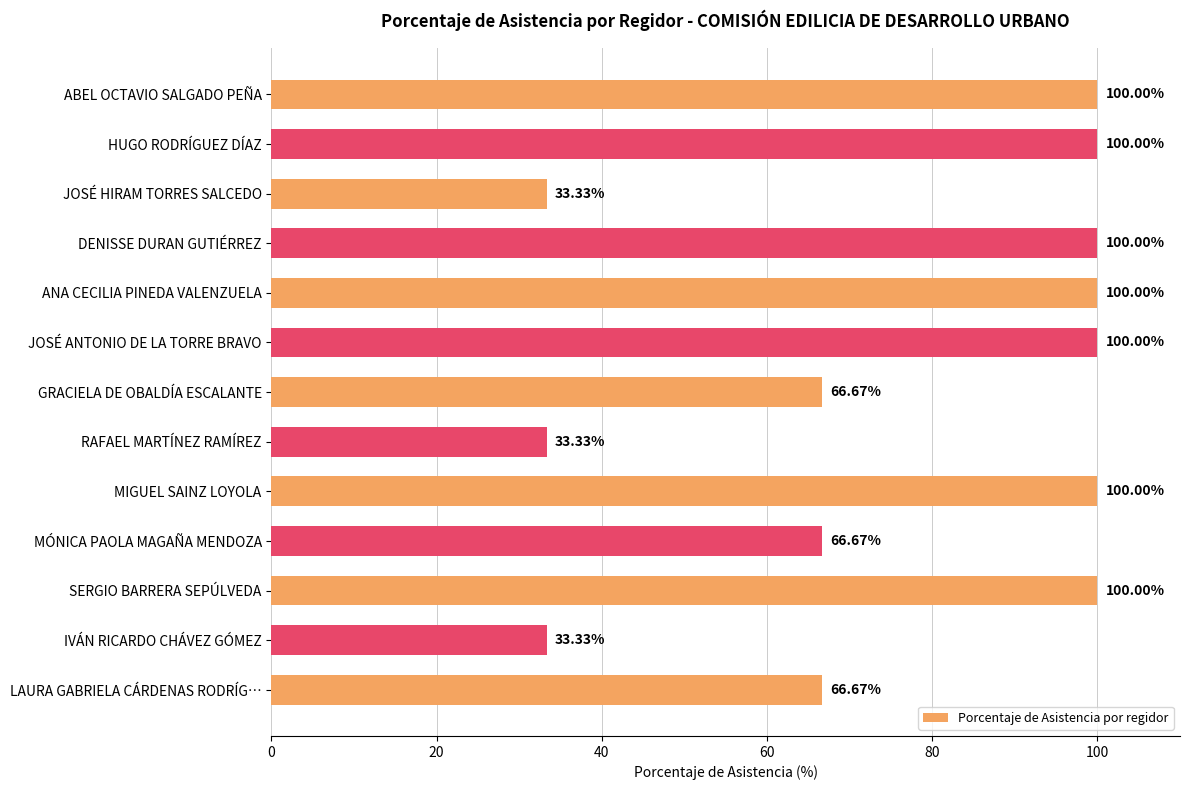

What is the sum of all values?

1000.0